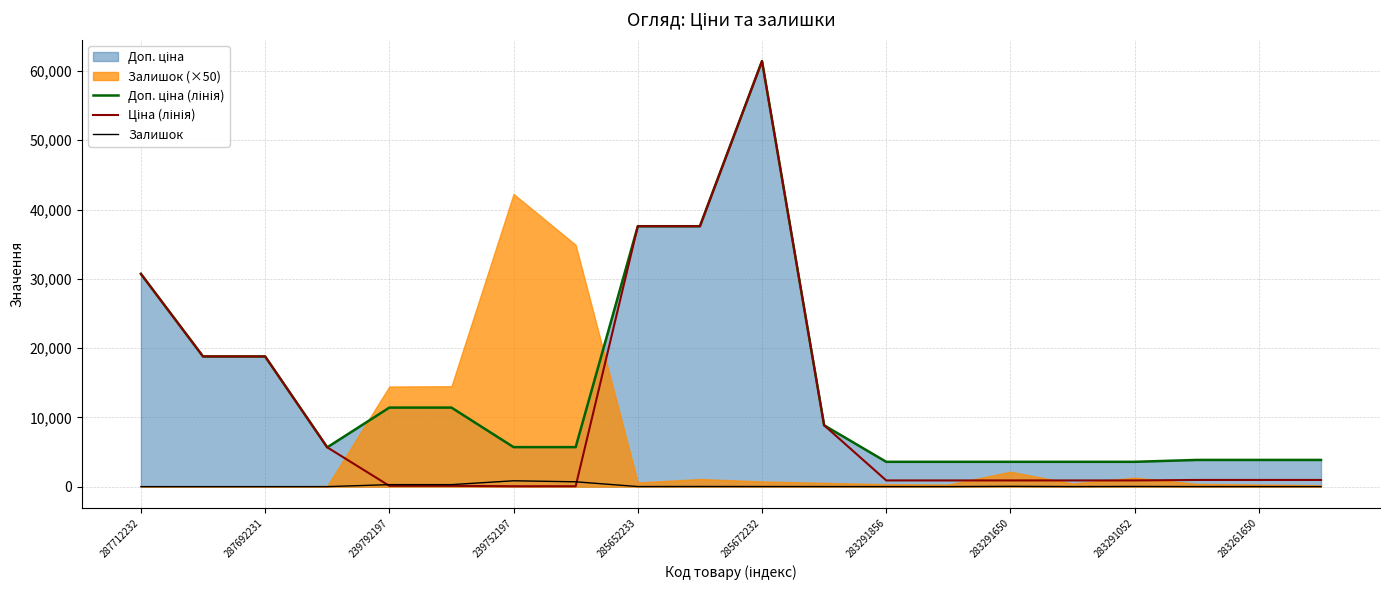

What is the difference between the maximum and second lowest values in the Залишок series?

845.0